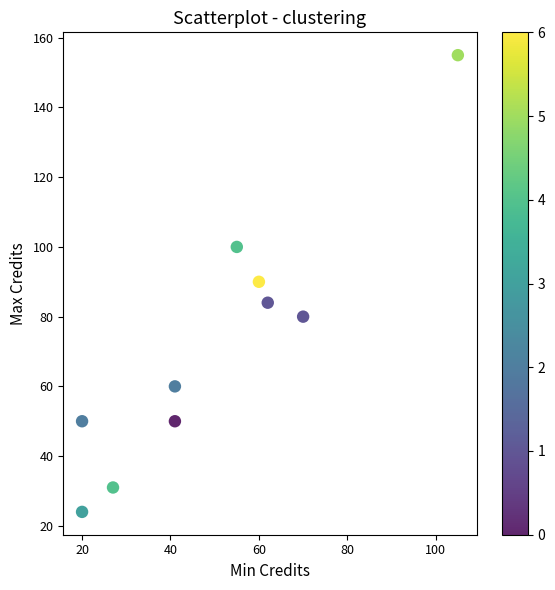

What is the average Y value?

72